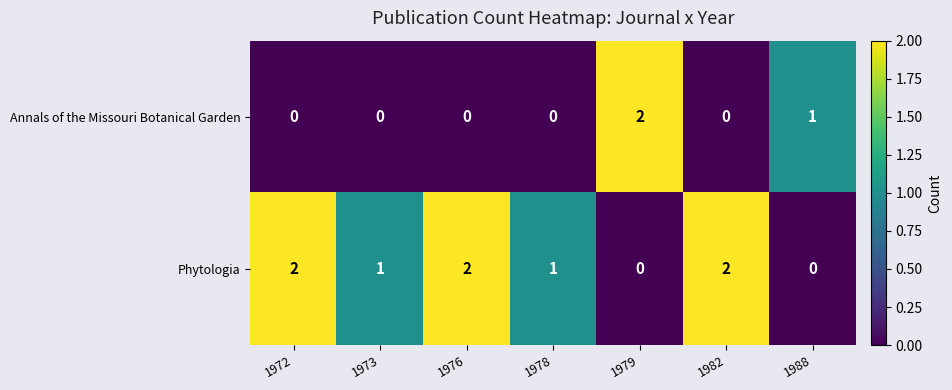

Is the value of Phytologia at 1972 greater than the value of Annals of the Missouri Botanical Garden at 1982?

Yes